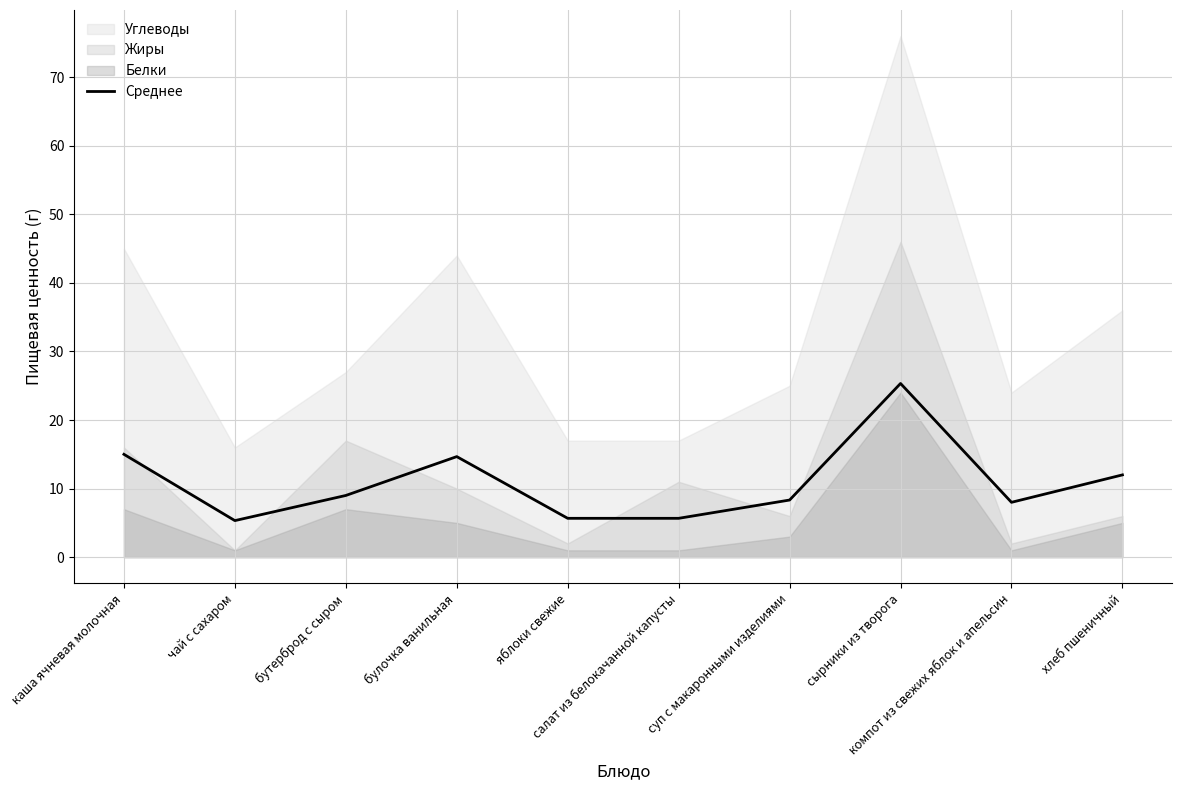

What position from the left is хлеб пшеничный?

10